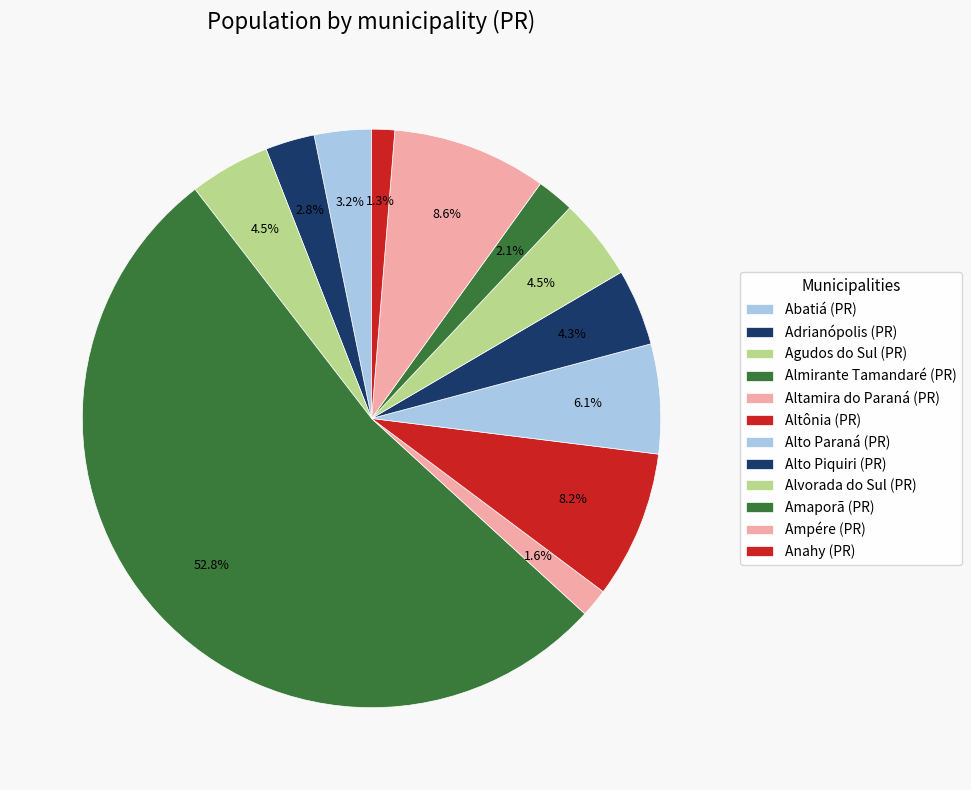

Is it true that Abatiá (PR) is 3% of the pie?

True